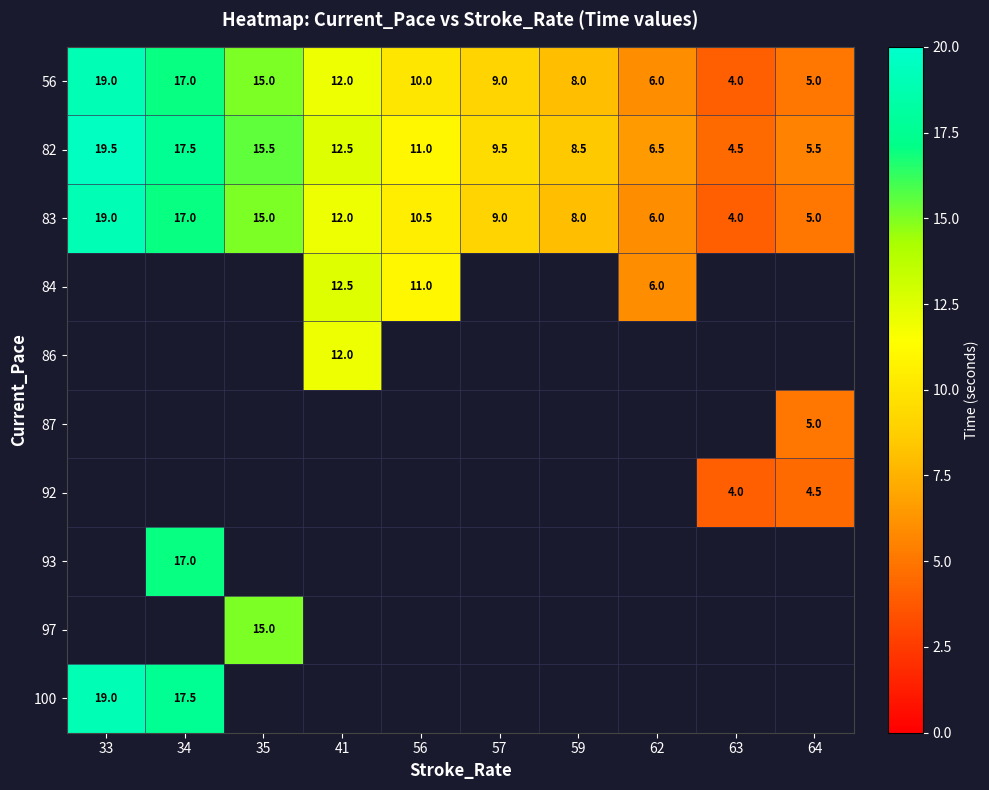

Which category has the lowest value in the 83 series?

63